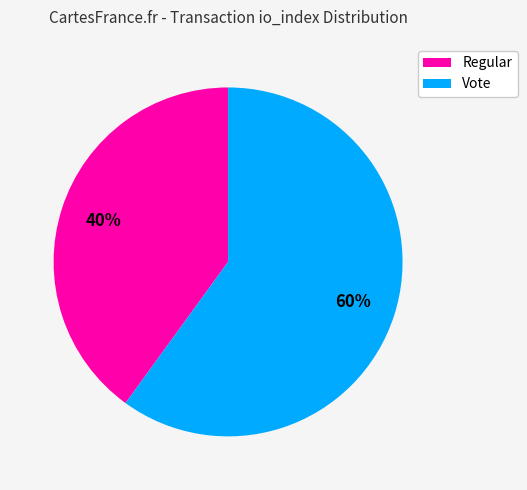

Is the sum of Vote and Regular greater than half?

Yes